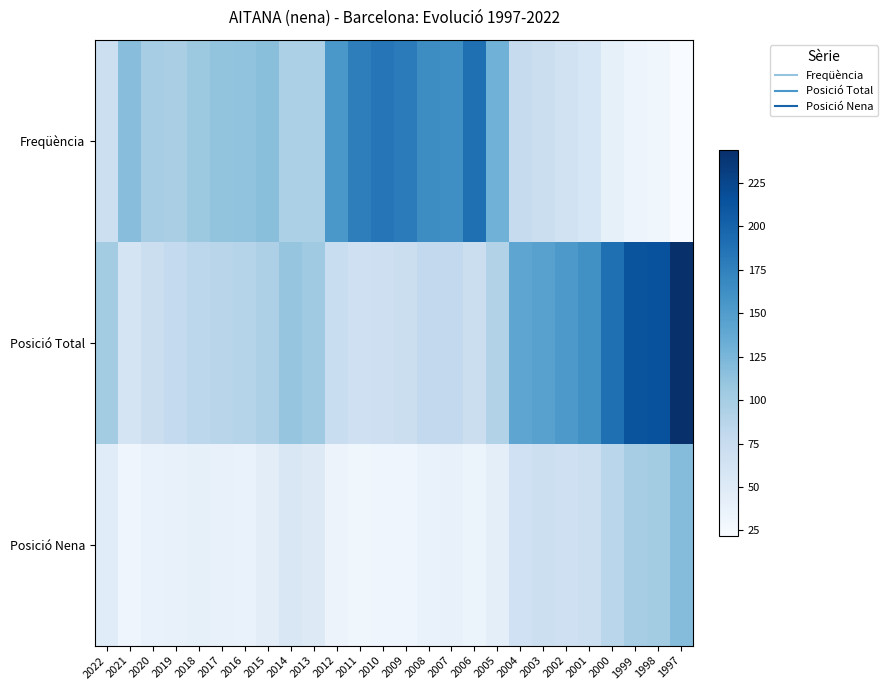

What is the minimum value shown in the chart?

22